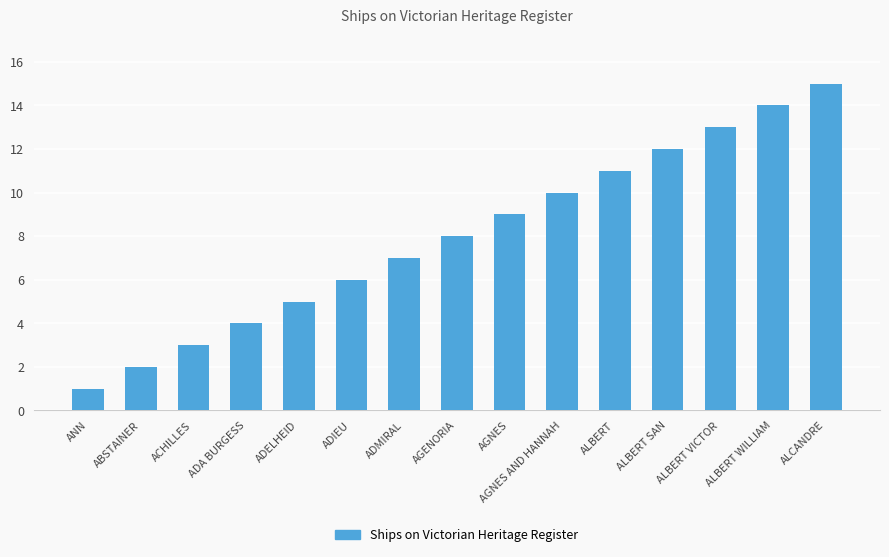

Which category has the highest value across all series?

ALCANDRE